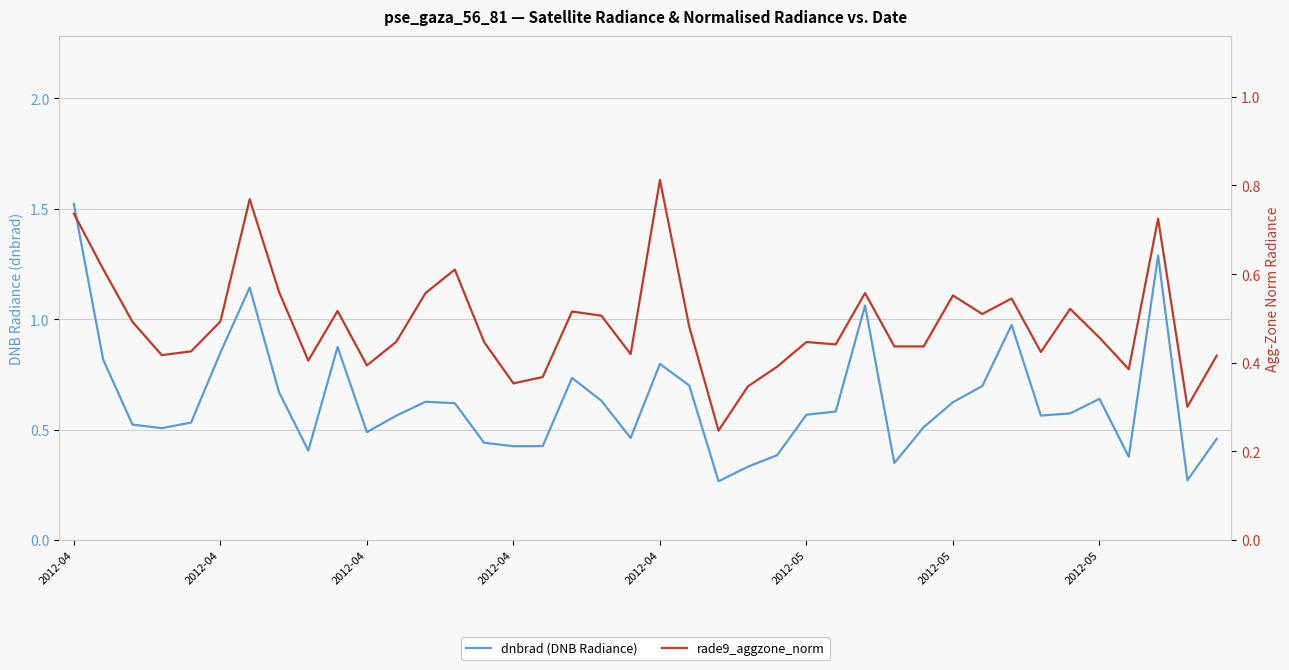

How many rade9_aggzone_norm values are between 0 and 1?

40